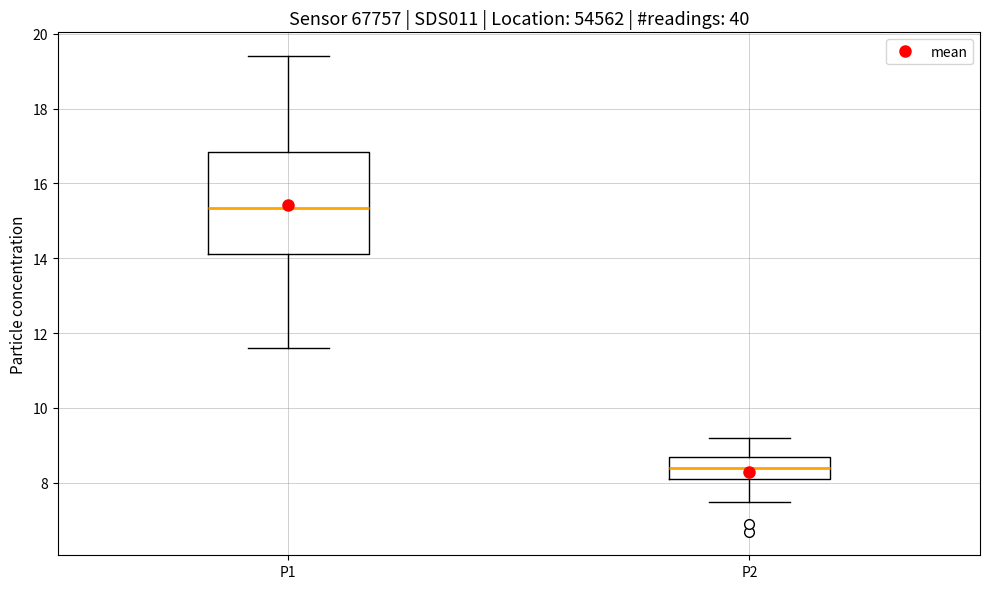

Which box has the highest median line?

P1